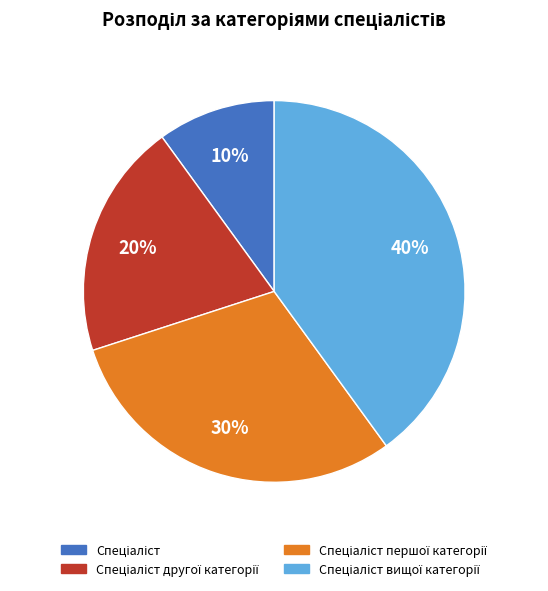

To the nearest percent, what is the average slice percentage?

25%